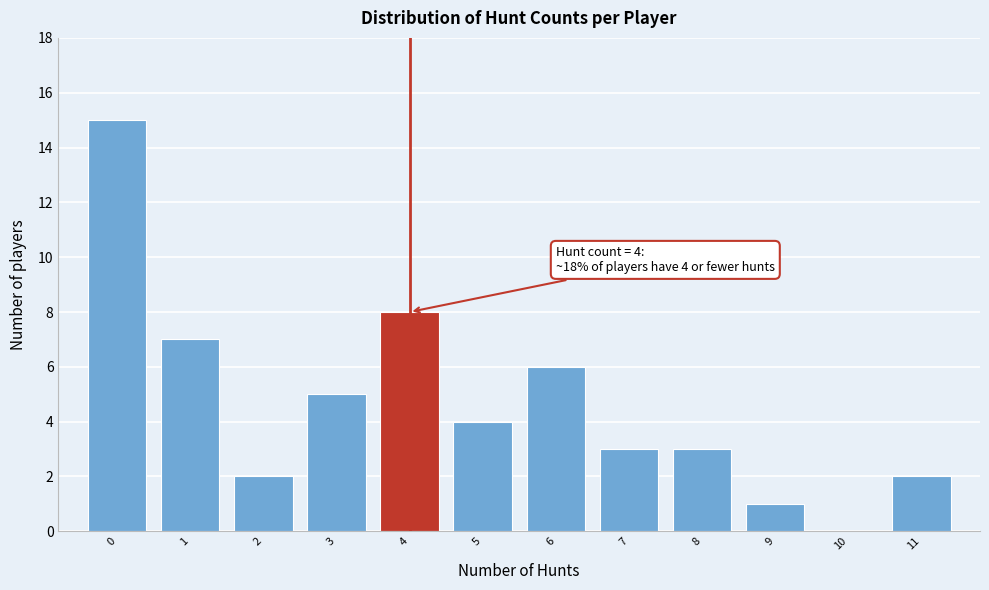

Over which range of the x-axis is the bar tallest?

-0.5 to 0.5